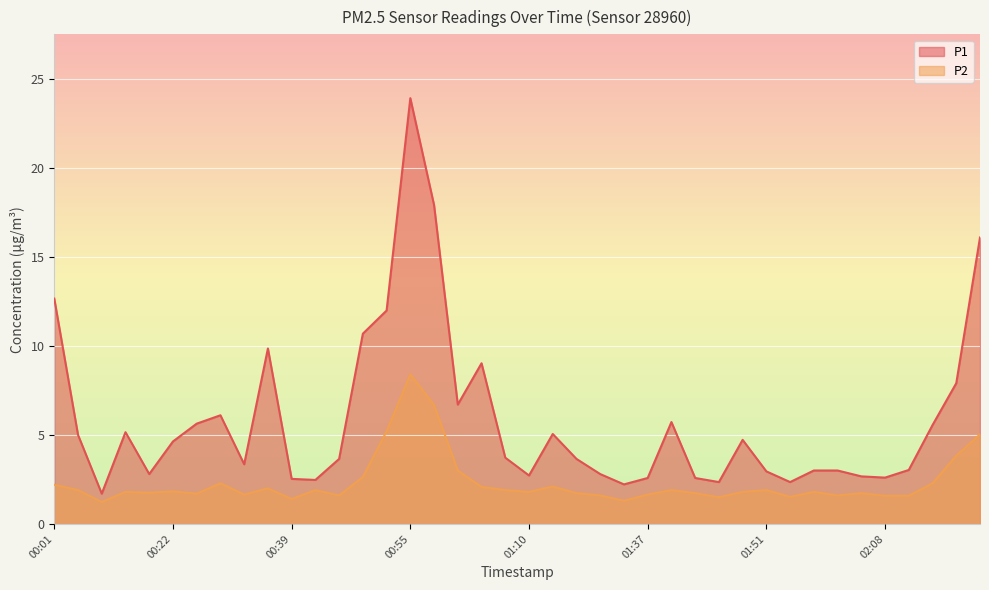

True or false: P2 and P1 intersect in this chart.

False